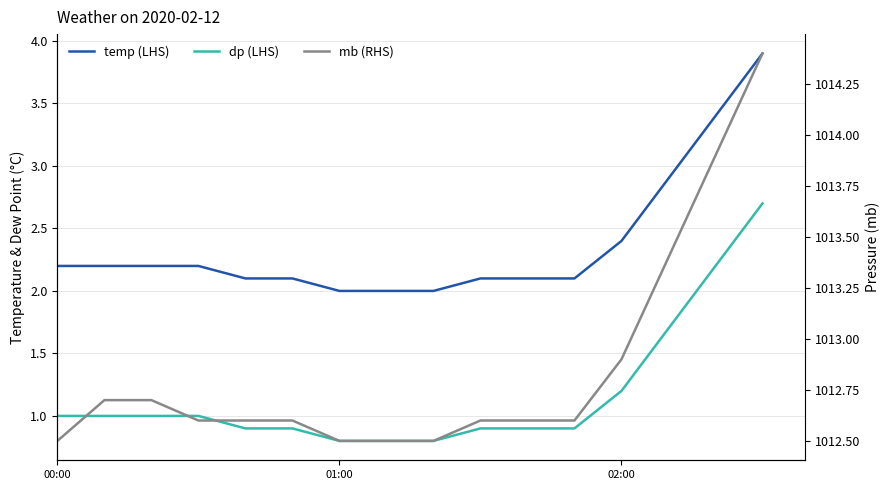

True or false: mb (RHS) and dp (LHS) cross at least once.

False